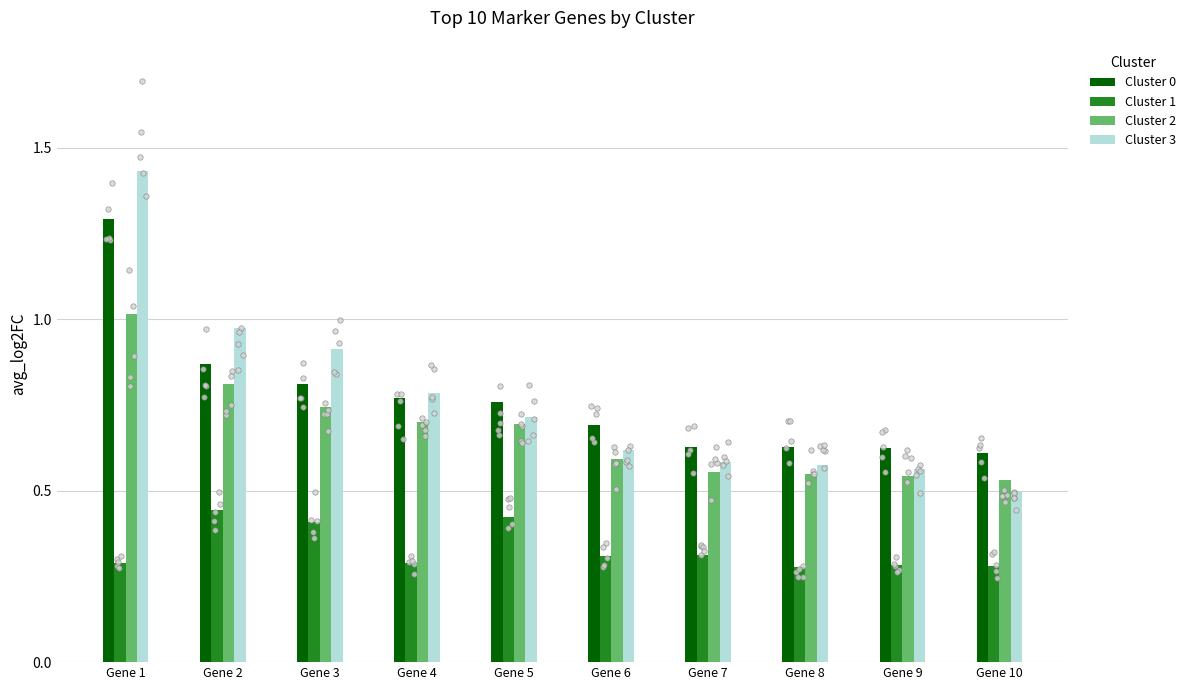

At which category is the sum across all series the highest?

Gene 1